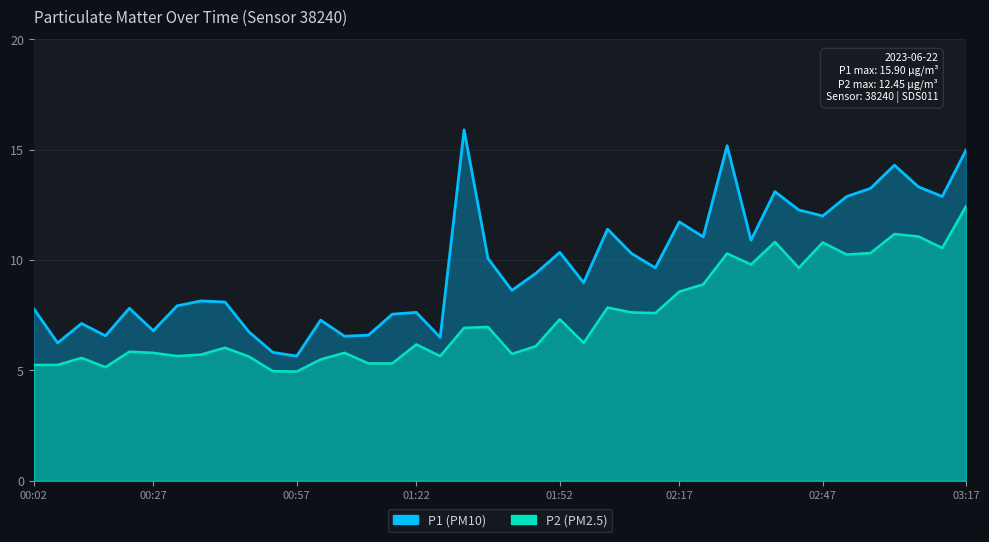

What is the label of the 24th point from the right?

01:22